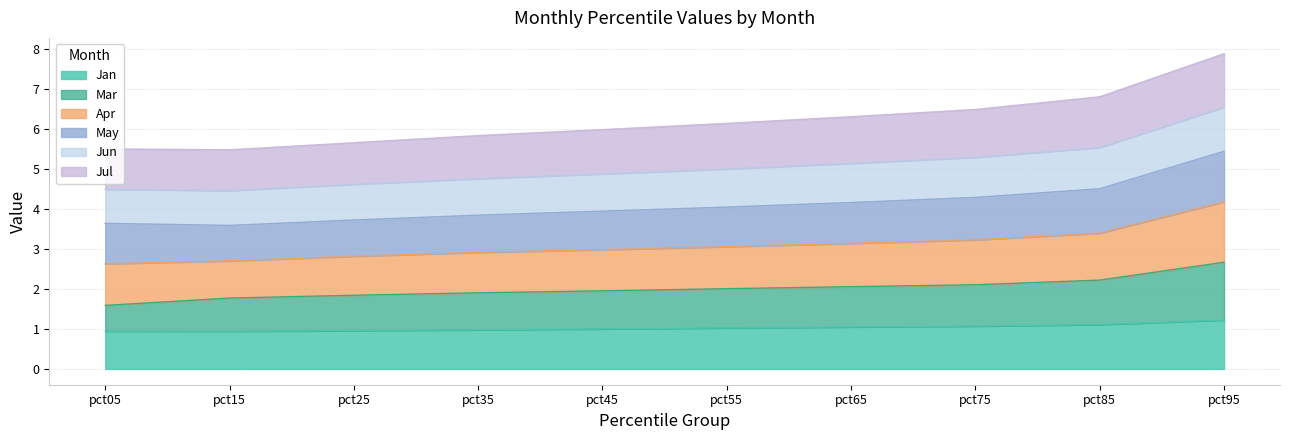

True or false: Jan and Mar cross at least once.

False